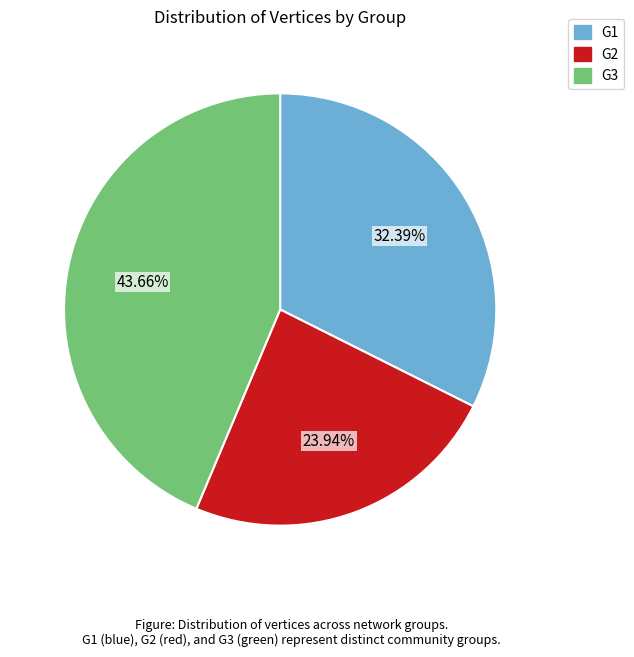

What is the largest slice in the pie chart?

G3